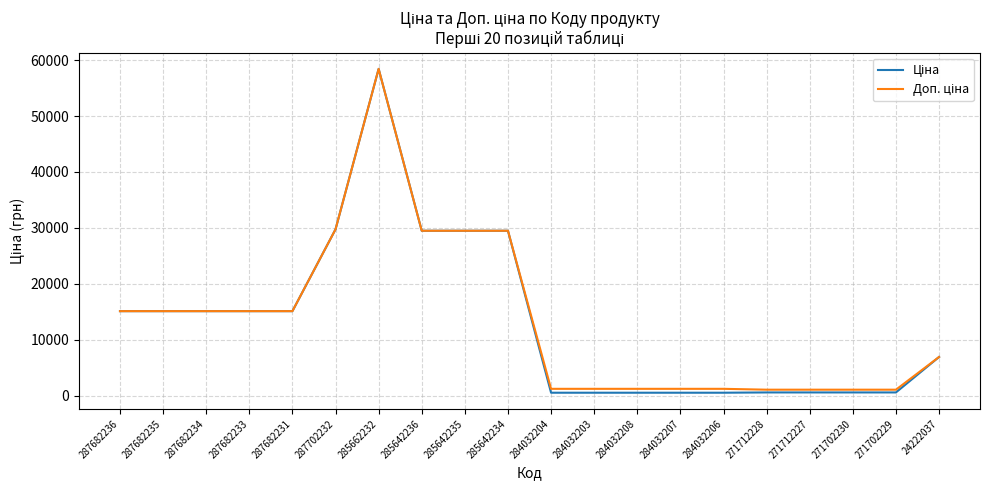

How many lines are shown in the chart?

2